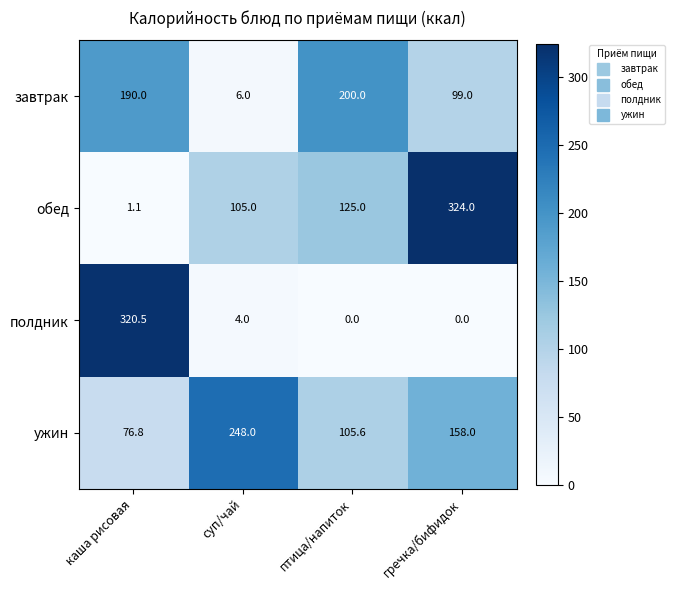

What is the difference between the maximum and minimum values in the обед series?

322.9